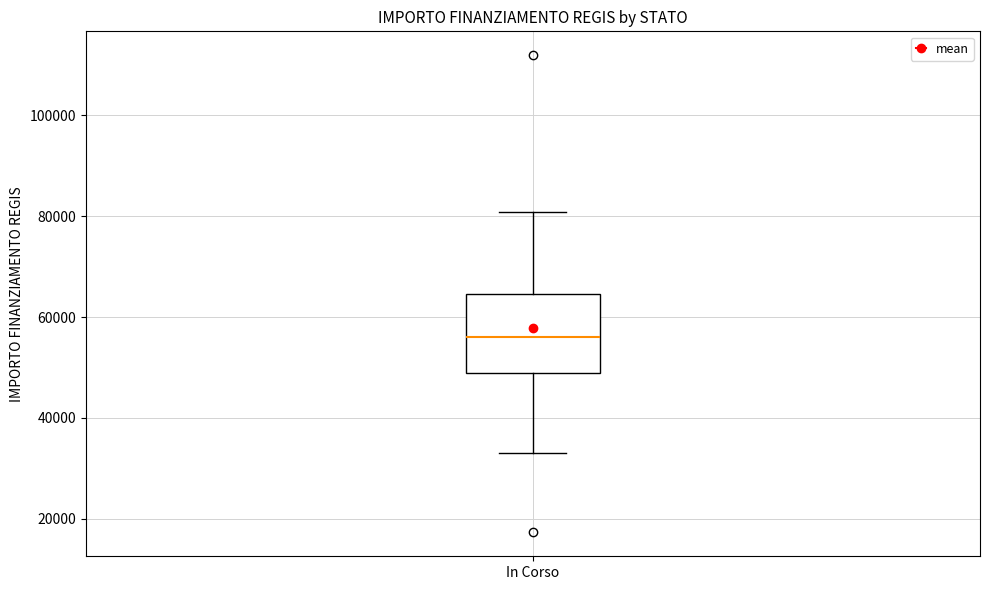

Transcribe this box plot: give where the median line is, the range the box spans, and where the two whiskers end, as read against the y-axis. The values are not printed on the chart, so give them approximately, as read against the axis.

median 56000, box 50000 to 64000, whiskers 32000 to 80000